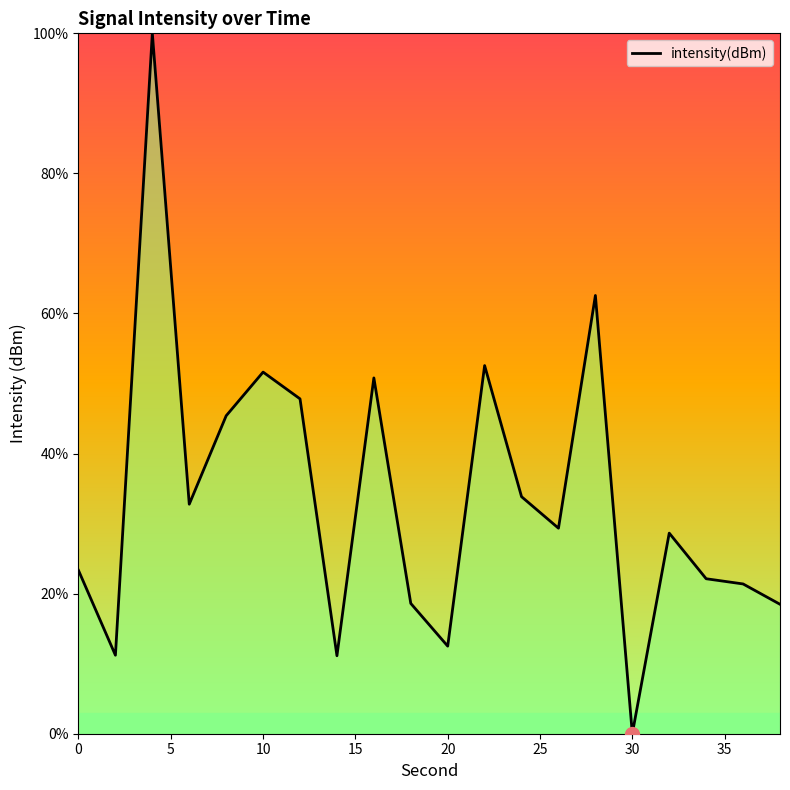

What is the difference between the maximum and minimum values?

100.0